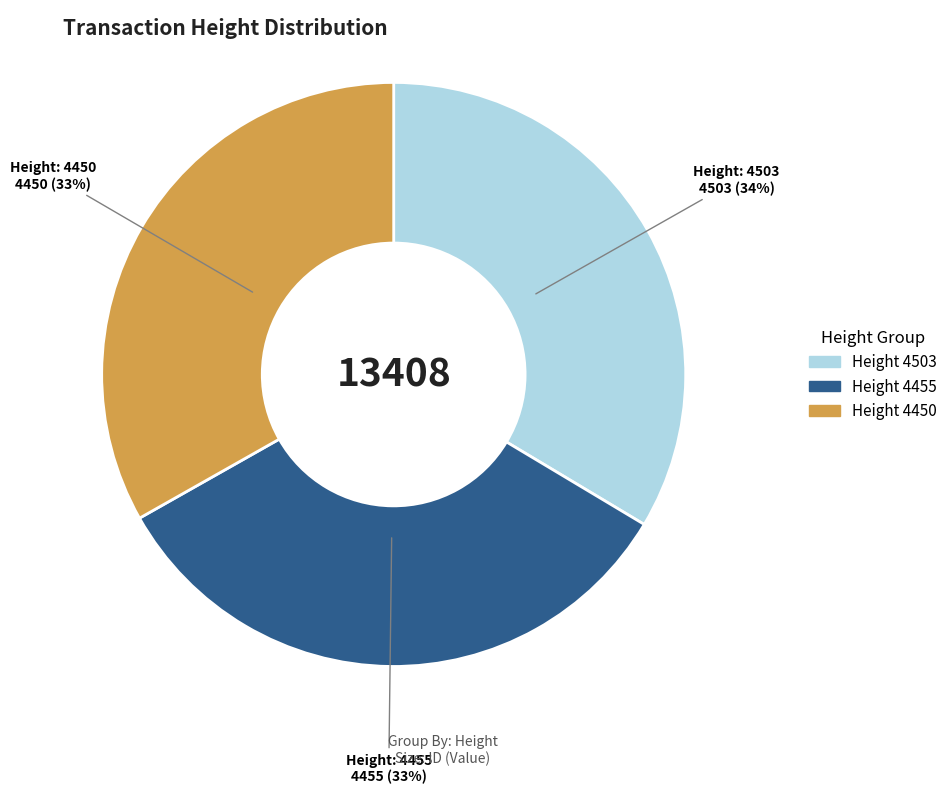

To the nearest percent, what portion does Height: 4450 represent?

33%